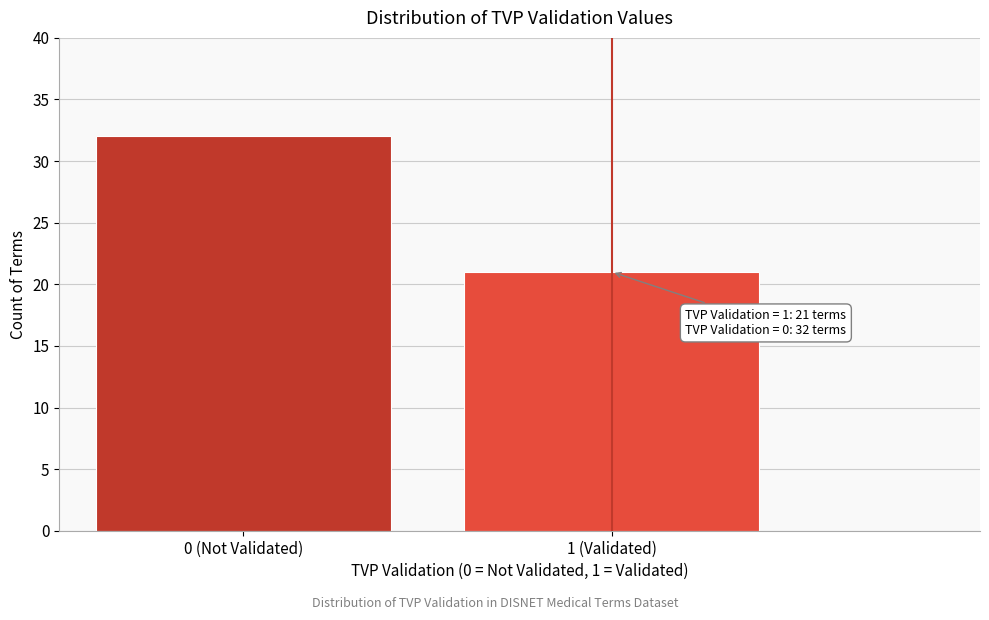

Reading right to left, transcribe all the data shown in this chart.

21	32